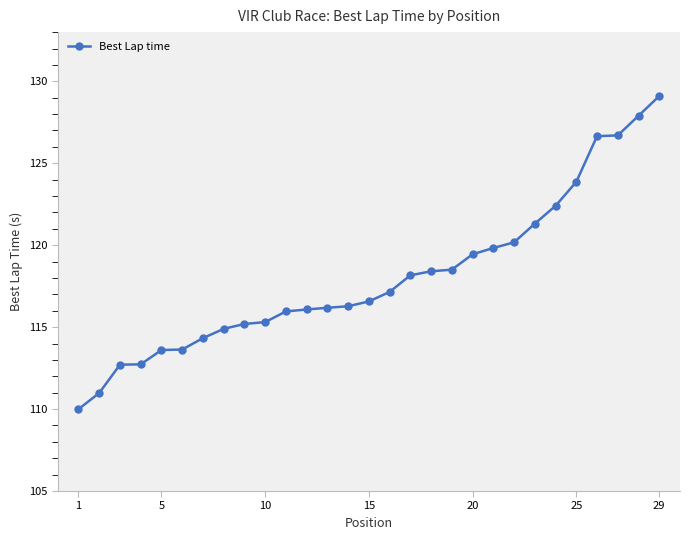

What is the greatest value displayed?

129.1